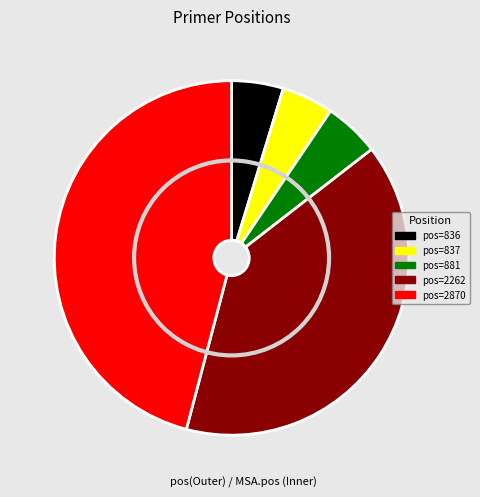

Combined, do 836 and 2870 account for over 50%?

Yes